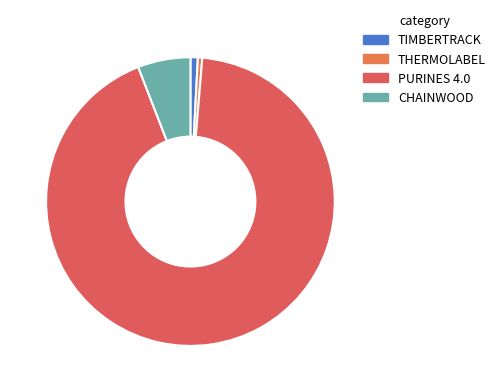

Between PURINES 4.0 and THERMOLABEL, which is larger?

PURINES 4.0